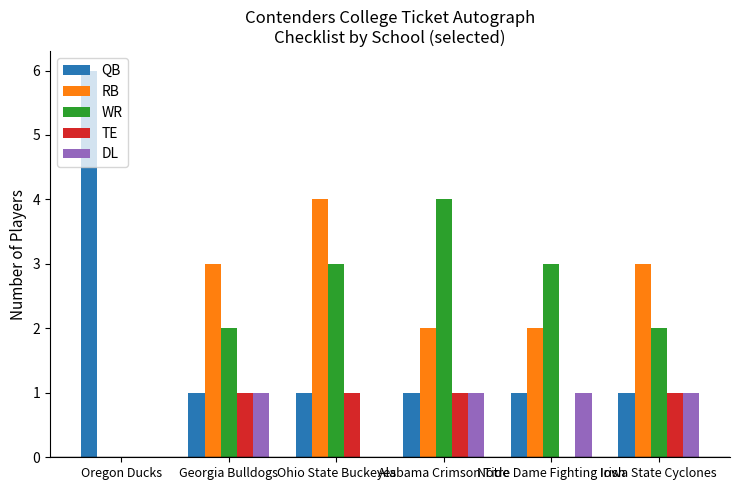

What is the spread (max minus min) of values at Alabama Crimson Tide?

3